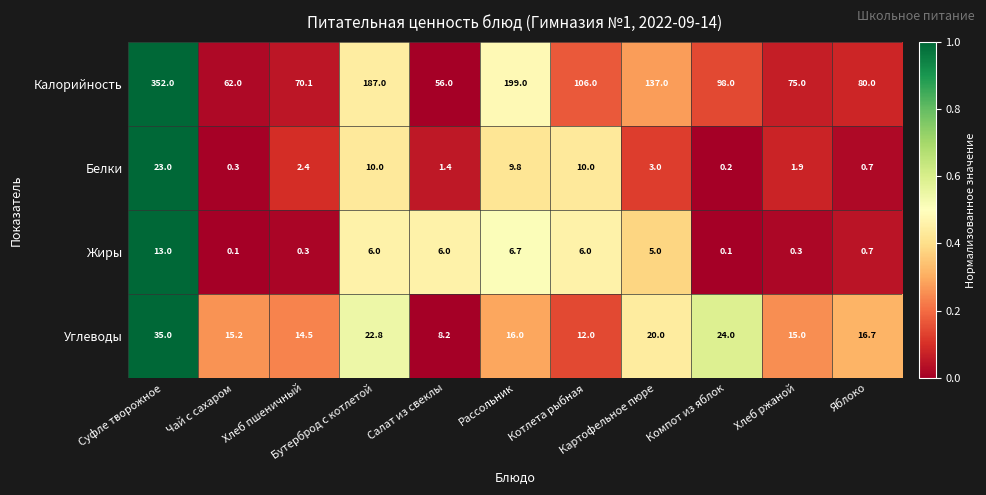

At which category is the sum across all series the highest?

Суфле творожное